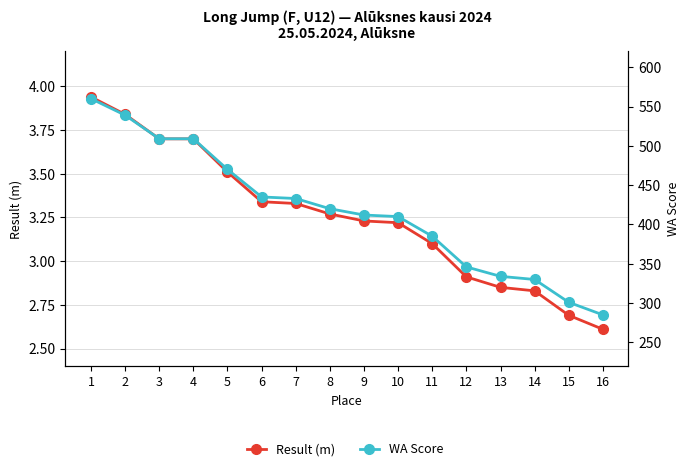

Does the chart display data point markers on the line(s)?

Yes